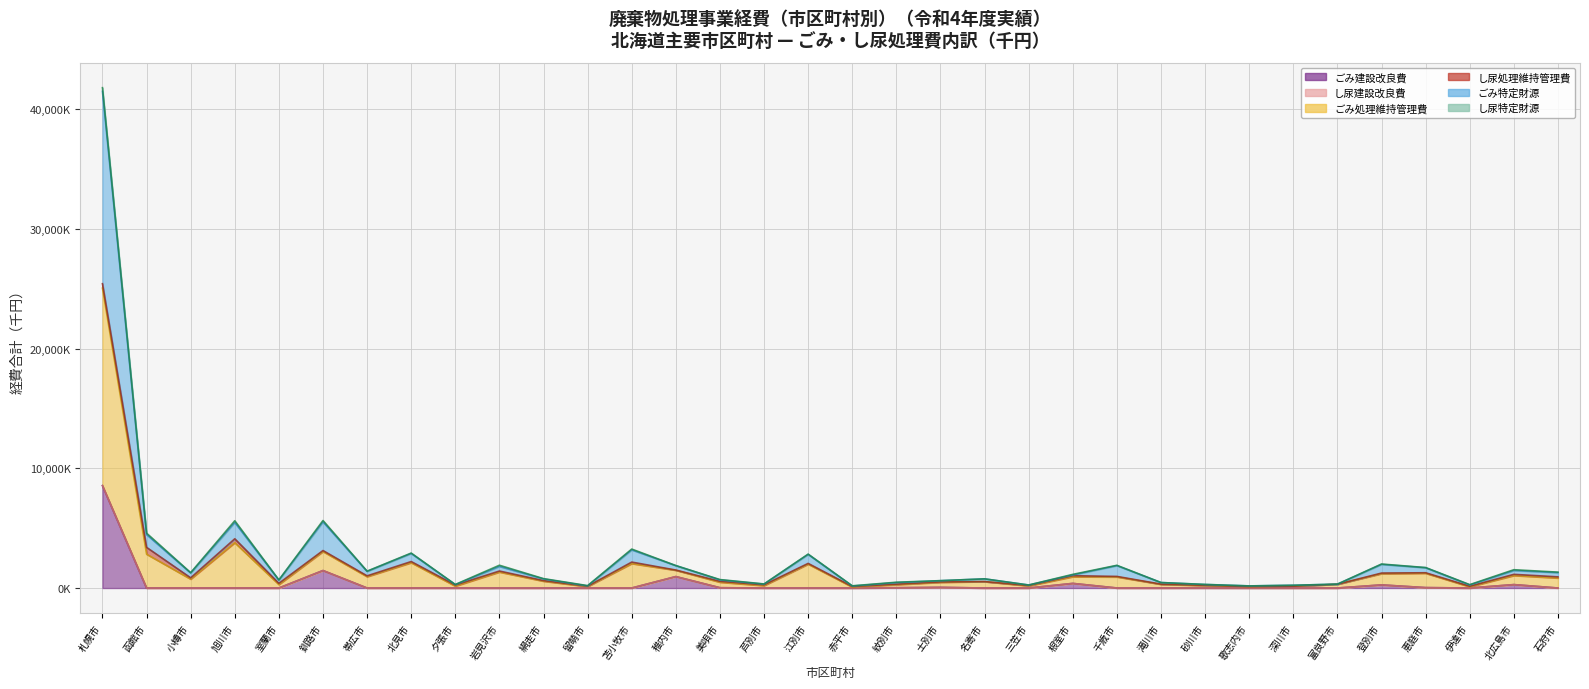

True or false: ごみ特定財源 and ごみ建設改良費 cross at least once.

False